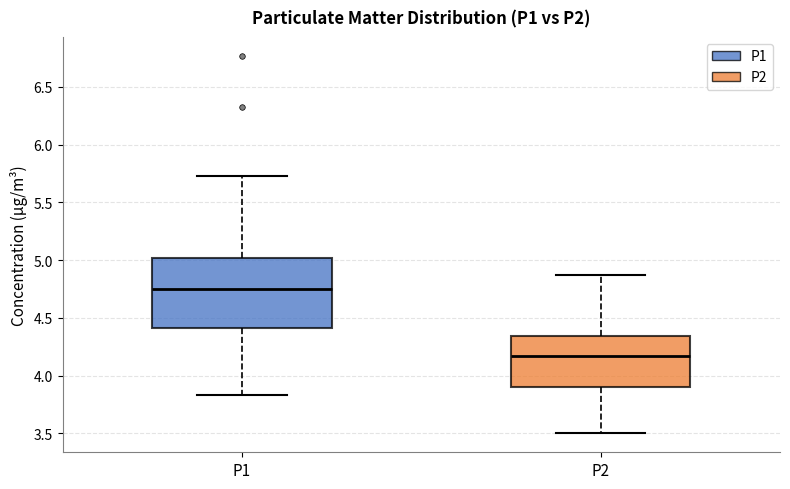

Reading left to right, read every box against the y-axis: the position of its median line, the range the box covers, and the ends of its whiskers. The values are not printed on the chart, so give them approximately, as read against the axis.

P1: median 4.75, box 4.40 to 5.00, whiskers 3.85 to 5.75
P2: median 4.15, box 3.90 to 4.35, whiskers 3.50 to 4.85